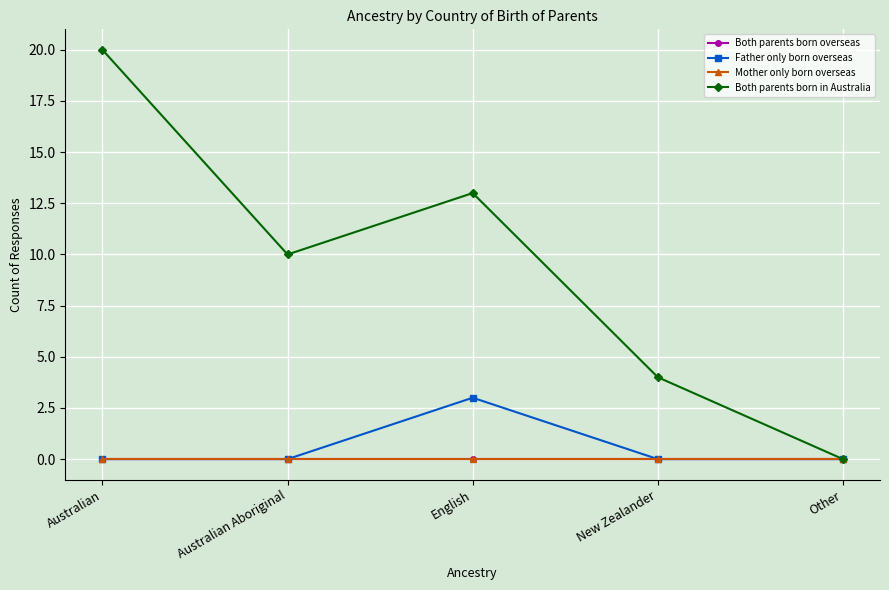

True or false: Father only born overseas has a value of 2 at Other.

False